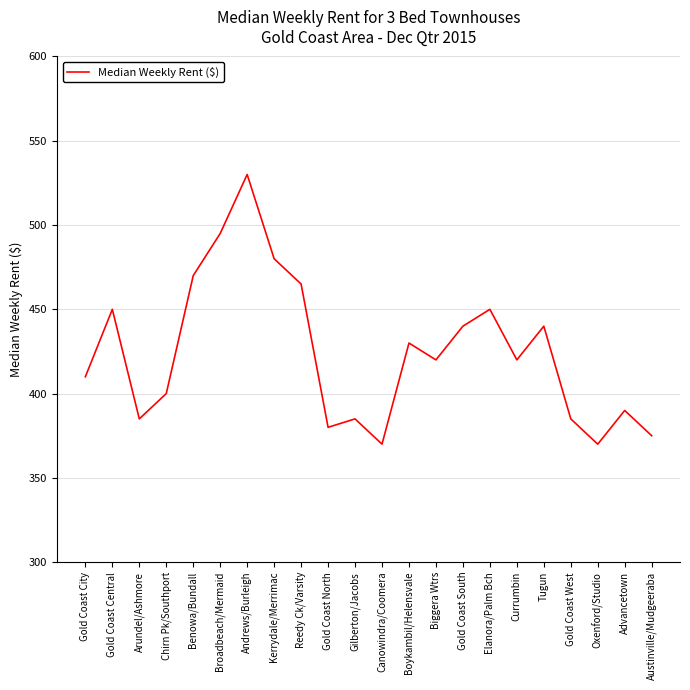

Where is the first local maximum?

Gold Coast Central